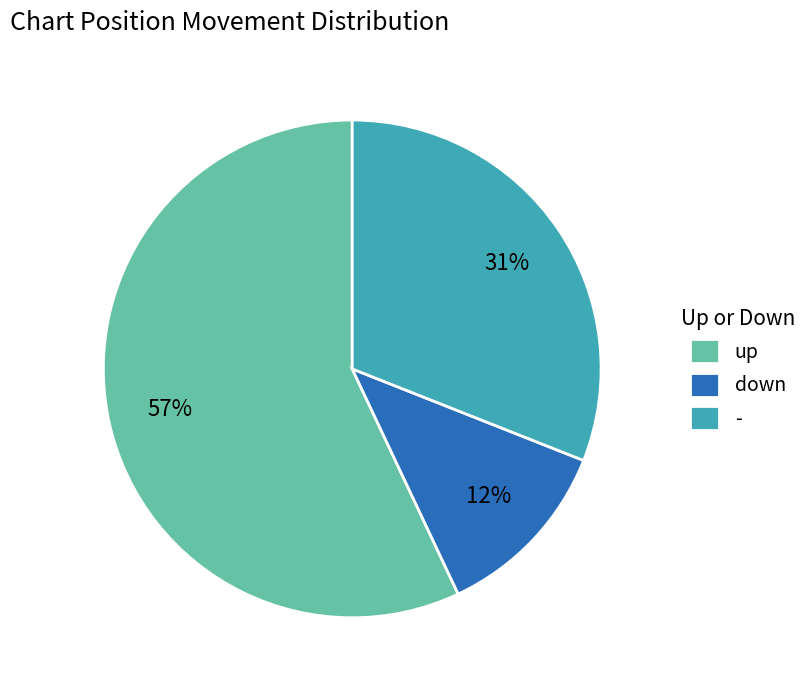

To the nearest percent, what portion does down represent?

12%